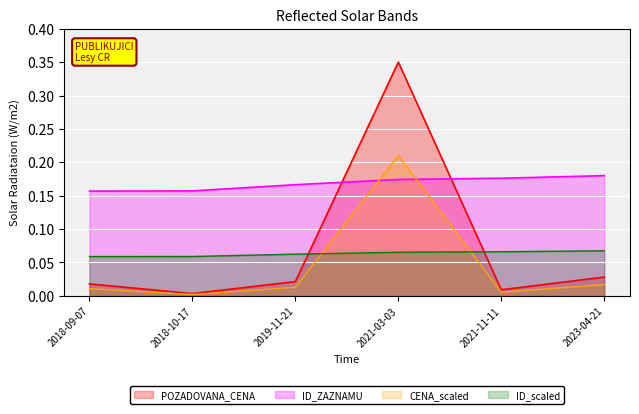

At which category does the chart reach its minimum across all series?

2018-10-17